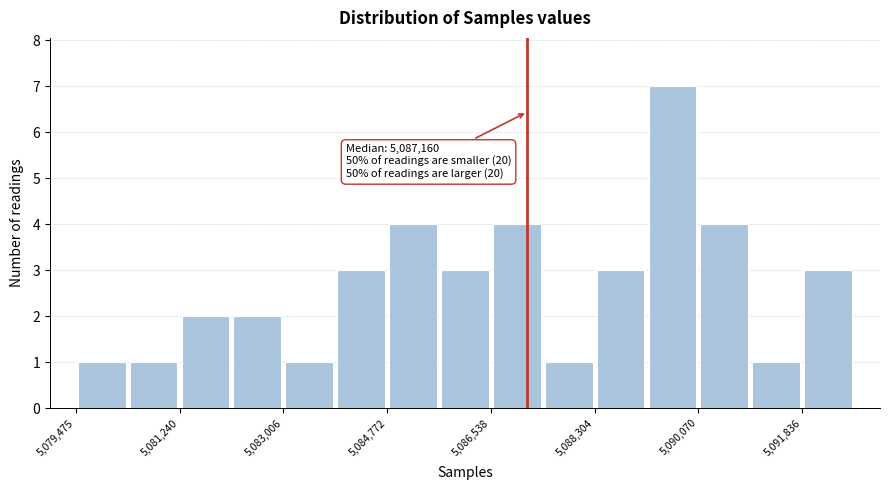

Over which range of the x-axis is the bar tallest?

5089200 to 5090000